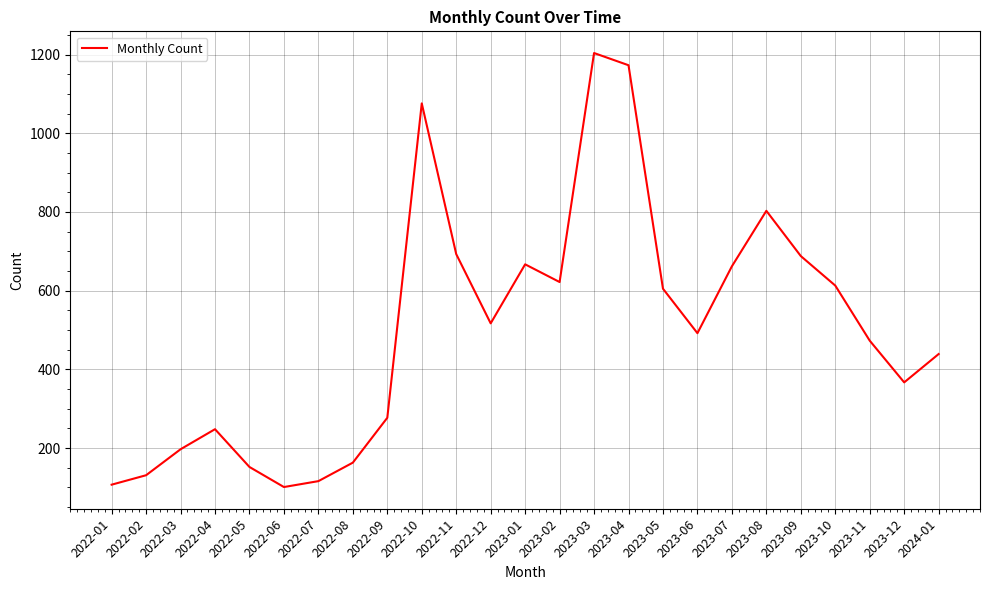

What is the sum of all values?

12586